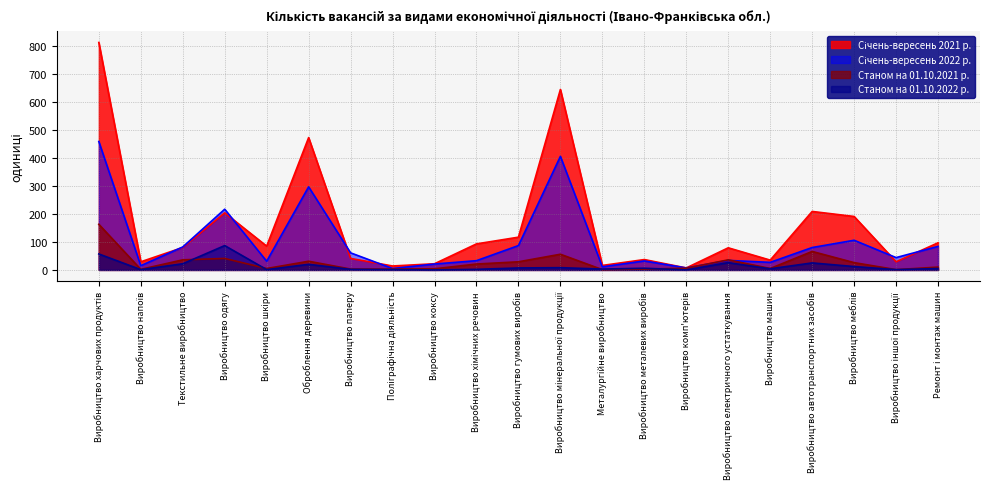

What are all the series names shown in the legend?

Січень-вересень 2021 р., Січень-вересень 2022 р., Станом на 01.10.2021 р., Станом на 01.10.2022 р.